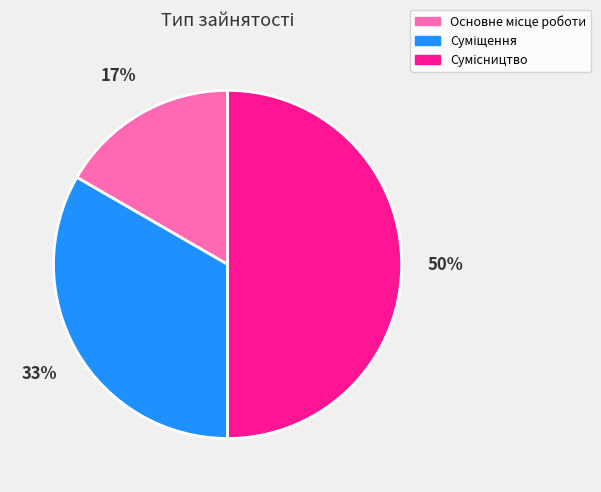

To the nearest percent, what is the average slice percentage?

33%